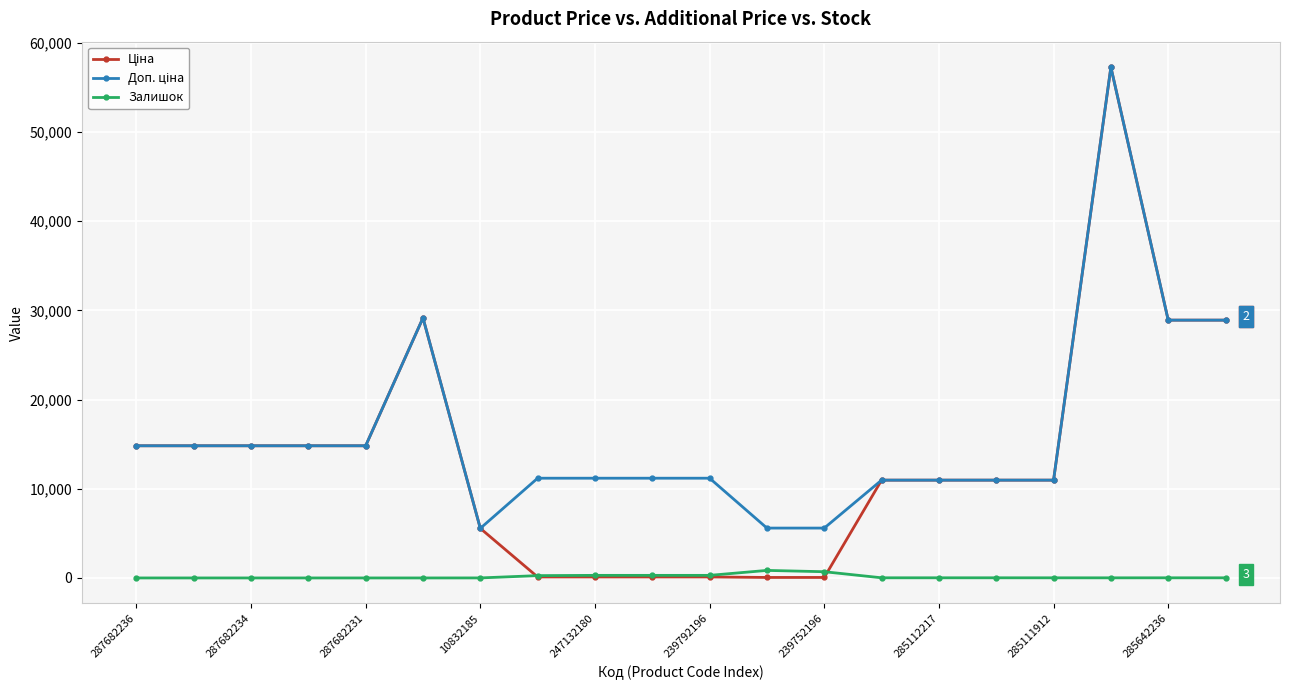

At how many categories does at least one series exceed 12614?

9